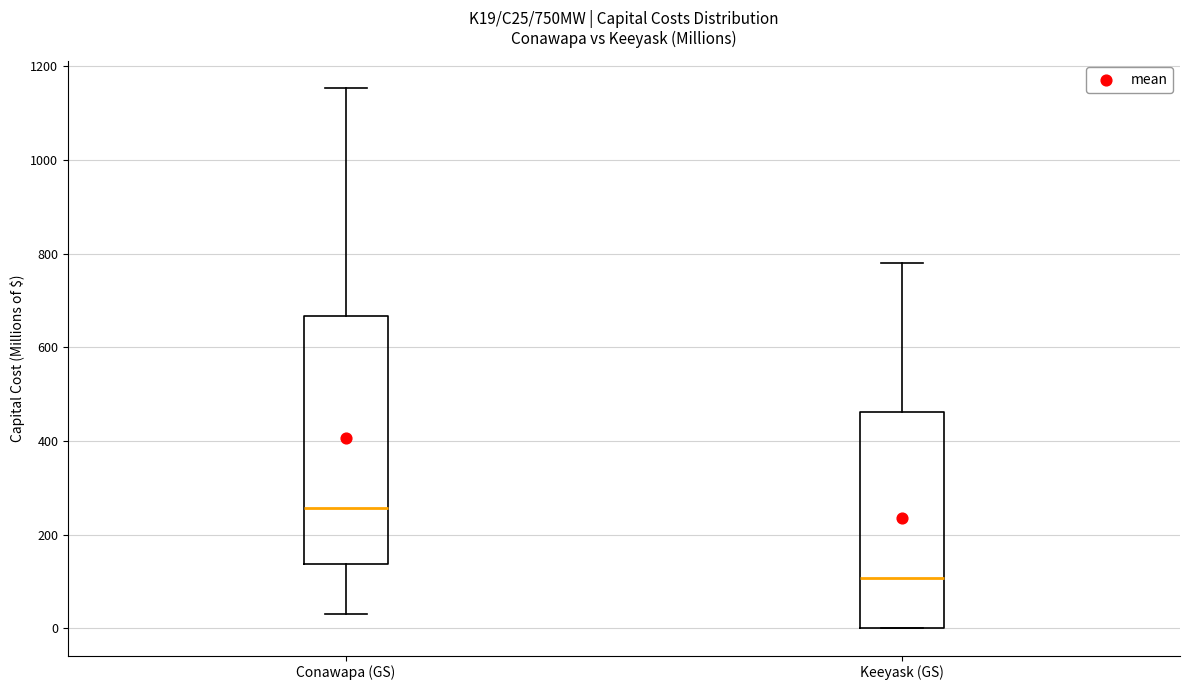

Which box has the highest median line?

Conawapa (GS)